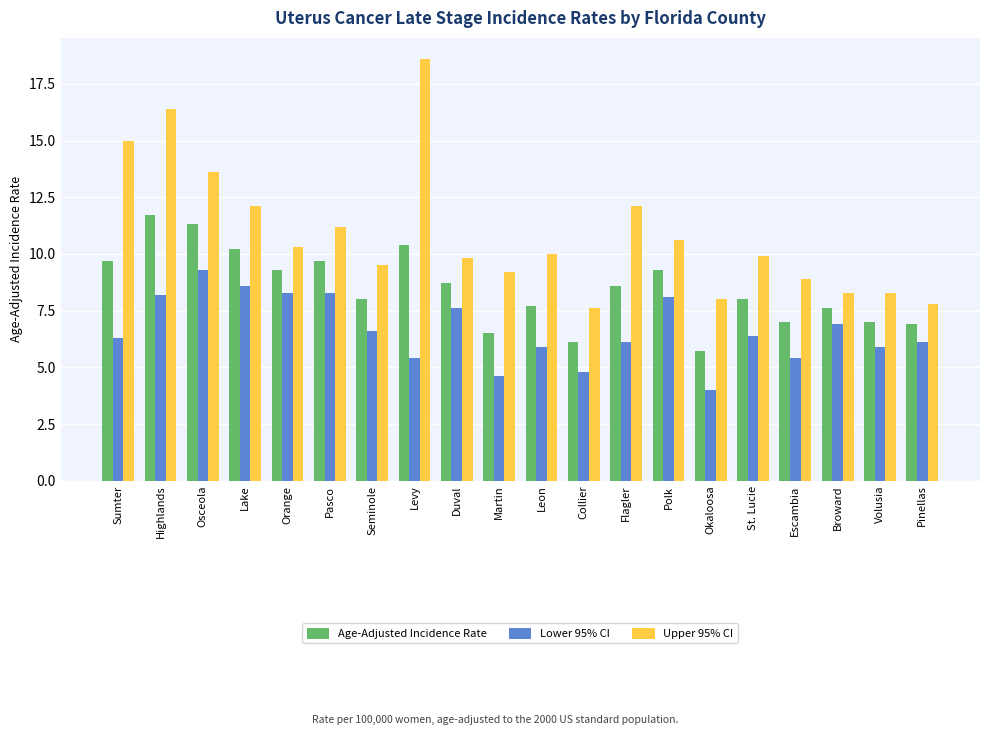

Is it true that Lower 95% CI equals 4.8 at Collier?

True